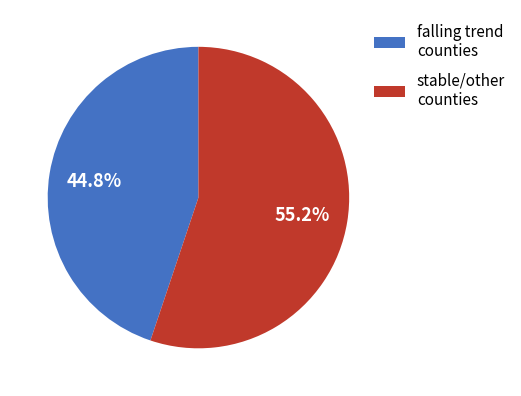

How many segments does this pie chart have?

2